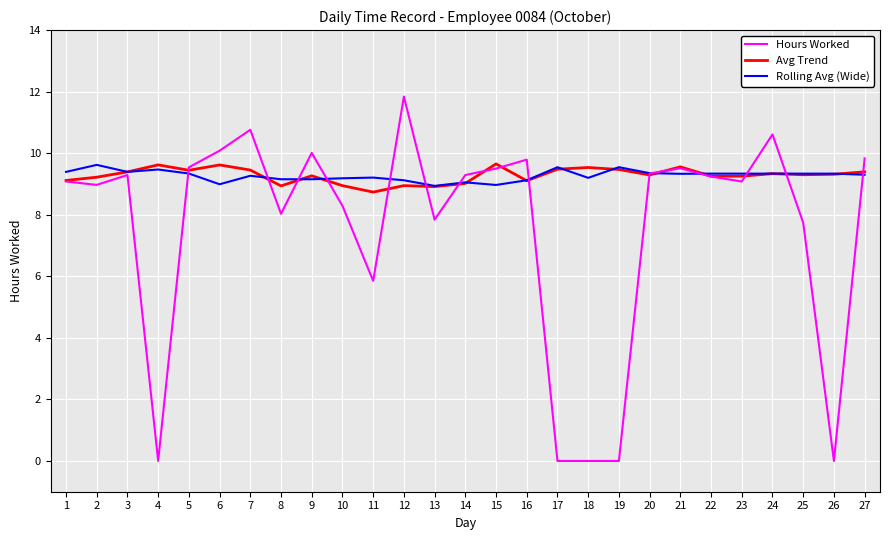

Is it true that Avg Trend equals 5.3 at 20?

False